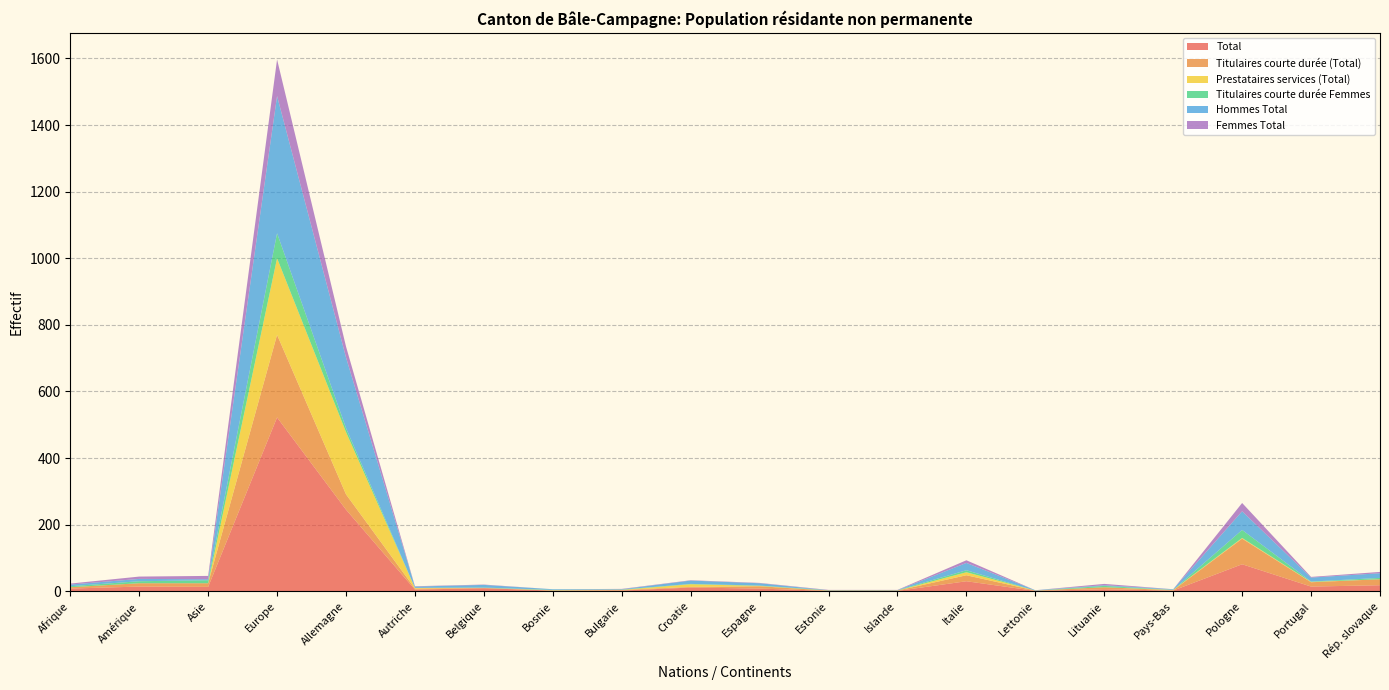

Reading left to right, transcribe all the data shown in this chart.

Total: 8	14	13	522	245	5	9	2	2	11	8	1	1	30	1	6	2	81	14	18
Titulaires courte durée (Total): 4	10	11	248	46	3	1	0	2	2	7	1	1	18	1	6	1	77	13	18
Prestataires services (Total): 0	0	0	230	187	2	0	1	0	8	1	0	0	9	0	0	1	2	1	0
Titulaires courte durée Femmes: 3	6	9	75	12	0	1	1	1	1	1	1	1	6	0	4	0	24	1	4
Hommes Total: 5	7	3	412	212	4	8	2	1	10	7	0	0	22	1	2	2	56	12	14
Femmes Total: 3	7	10	110	33	1	1	0	1	1	1	1	1	8	0	4	0	25	2	4